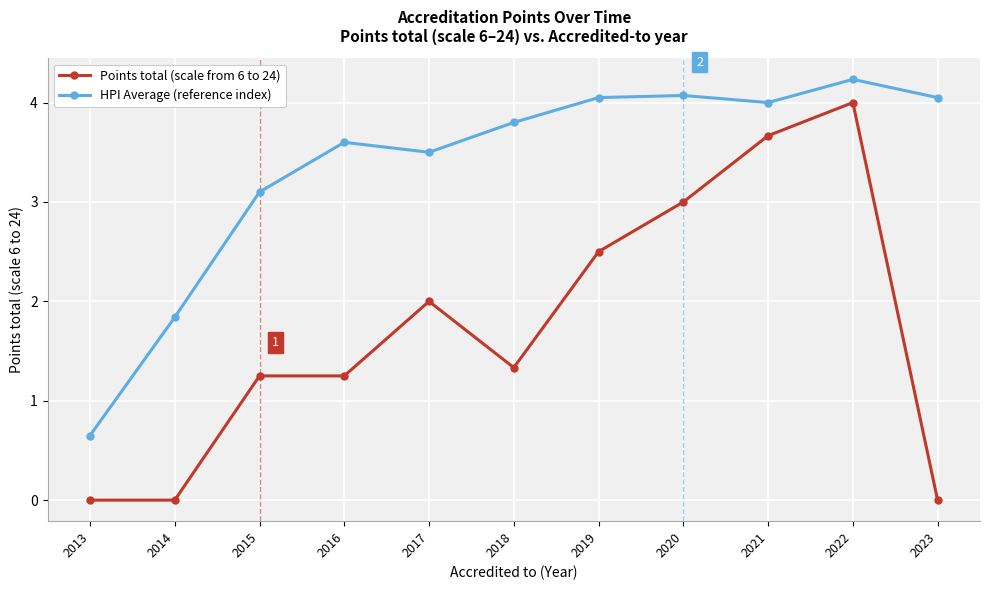

Is the value of Points total (scale from 6 to 24) at 2018 greater than the value of HPI Average (reference index) at 2017?

No